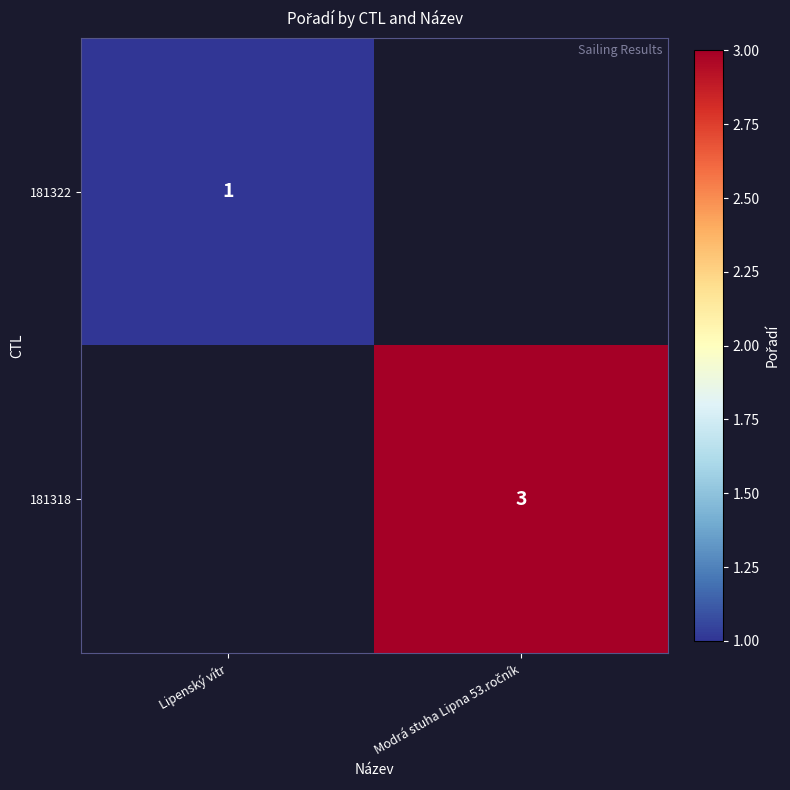

True or false: 181322 has a value of 0 at Lipenský vítr.

False